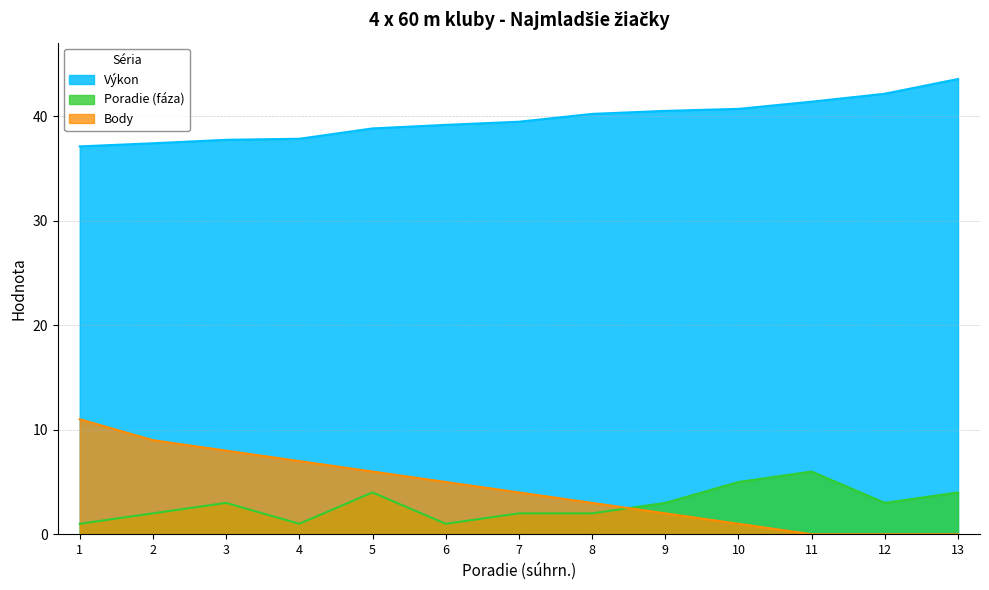

Between 2 and 11, which is larger?

11